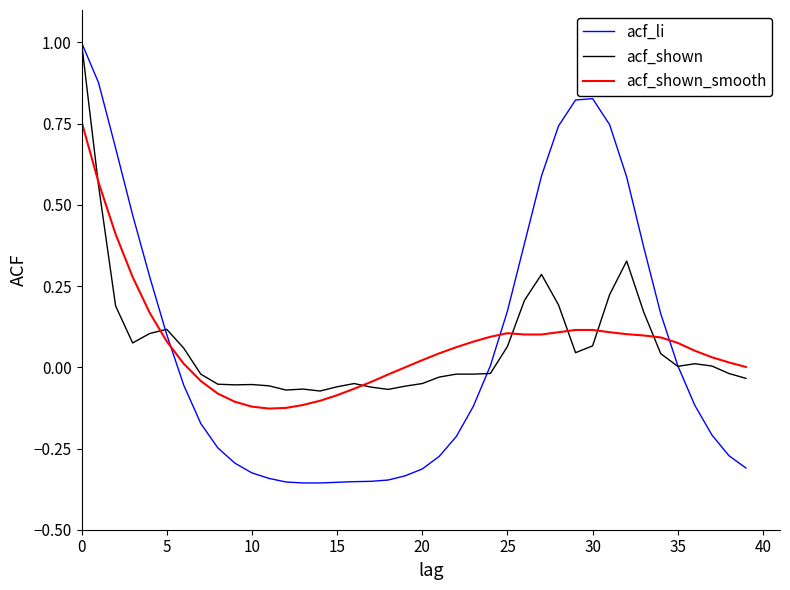

Which series has the widest spread of values?

acf_li